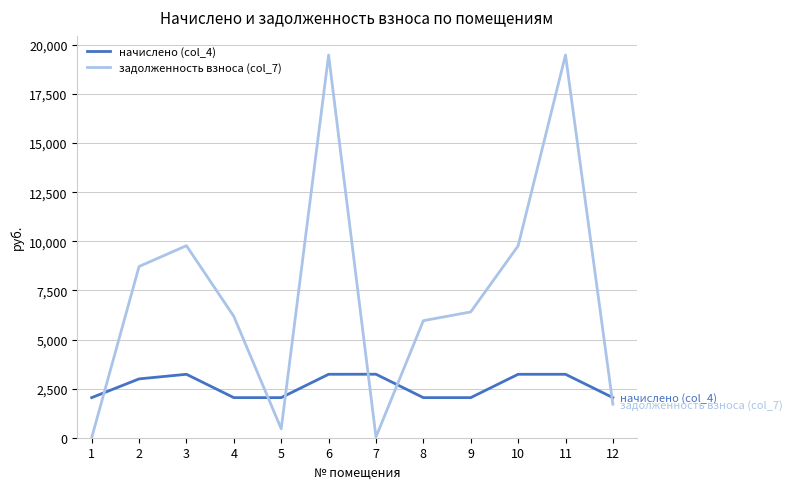

Which series has the largest total across all categories?

задолженность взноса (col_7)